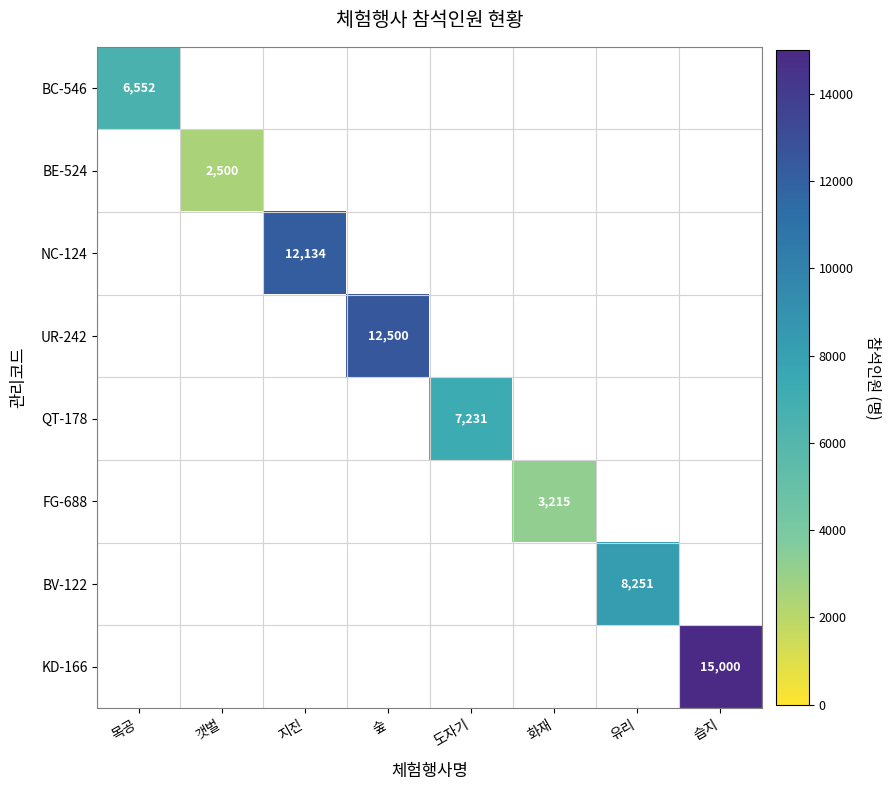

Count the number of categories in the chart.

8